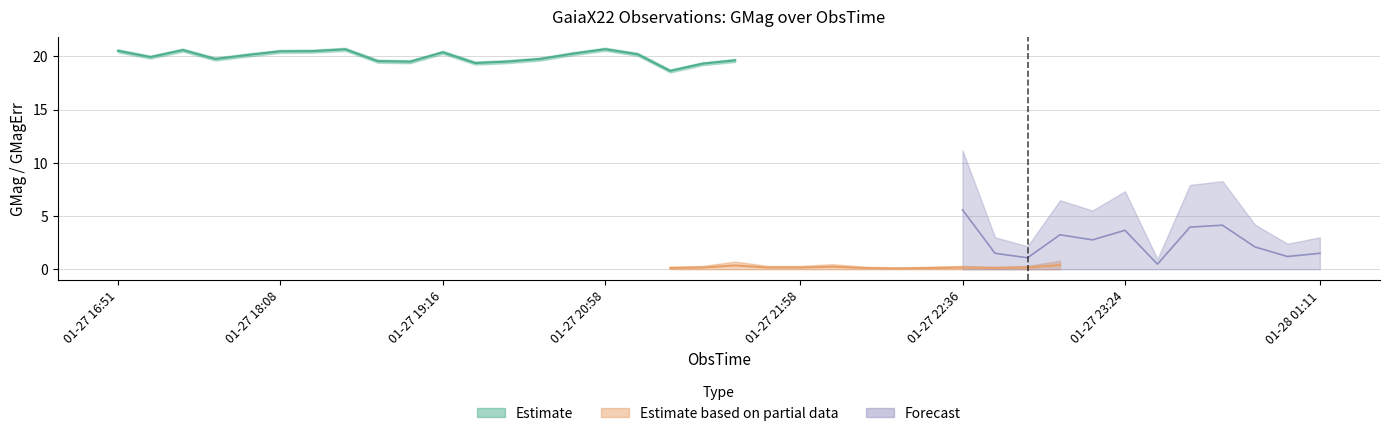

List the series in order of their peak value, lowest first.

Estimate based on partial data, Forecast, Estimate